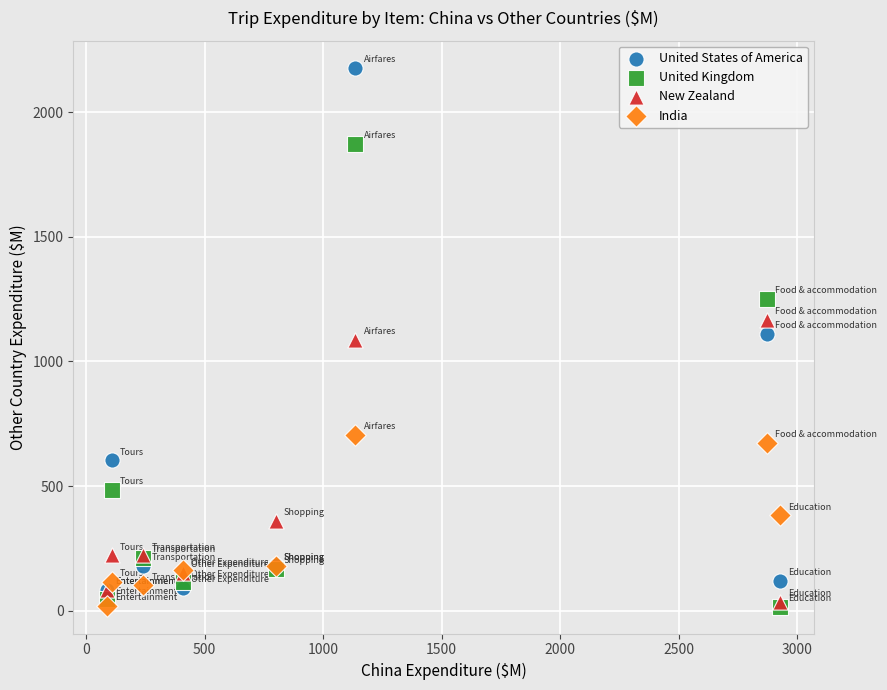

Which series contains the highest Y value?

United States of America